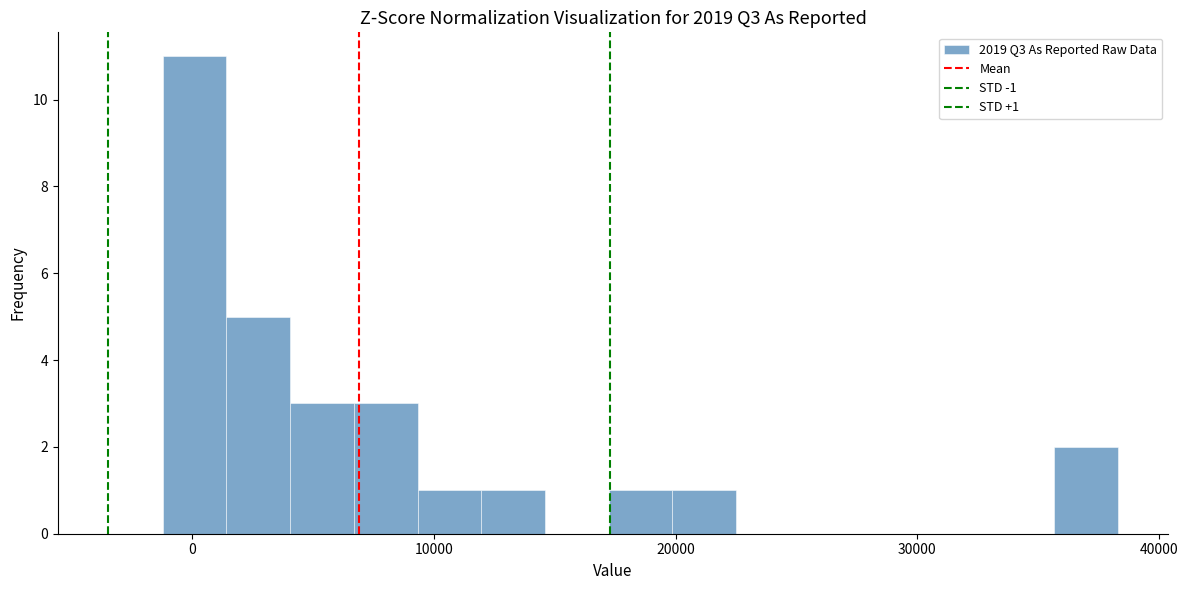

Around what value on the x-axis is the tallest bar? Give the approximate position of its centre, as read against the axis.

0